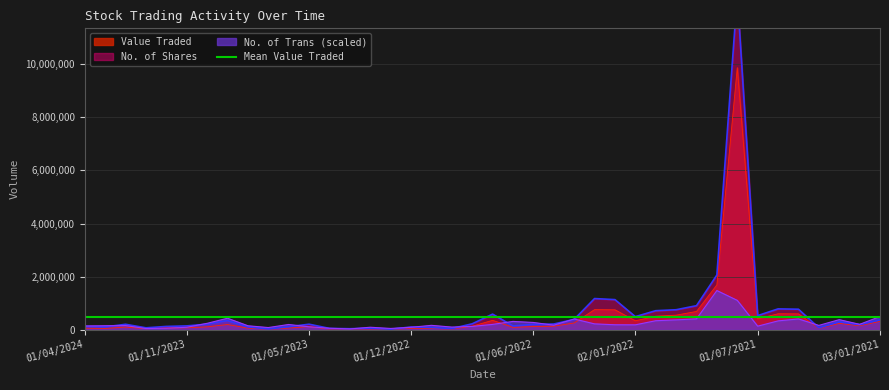

What is the highest value of the No. of Shares series?

12605678.0